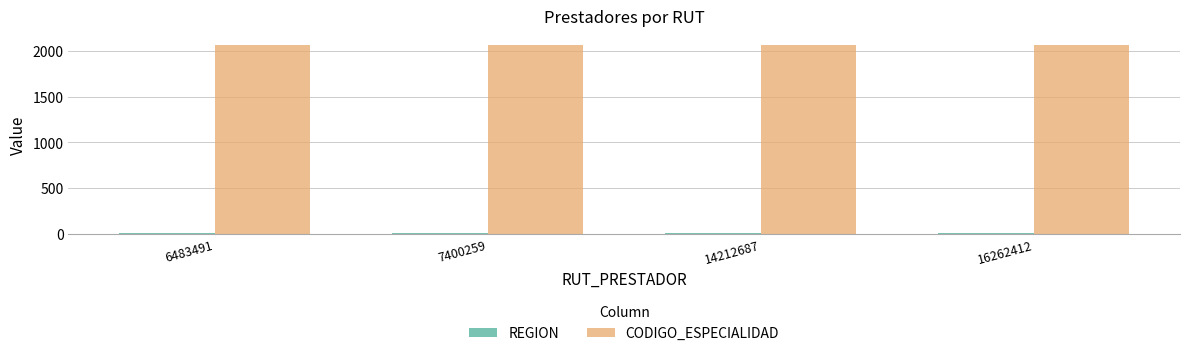

Is it true that CODIGO_ESPECIALIDAD equals 2060 at 6483491?

True